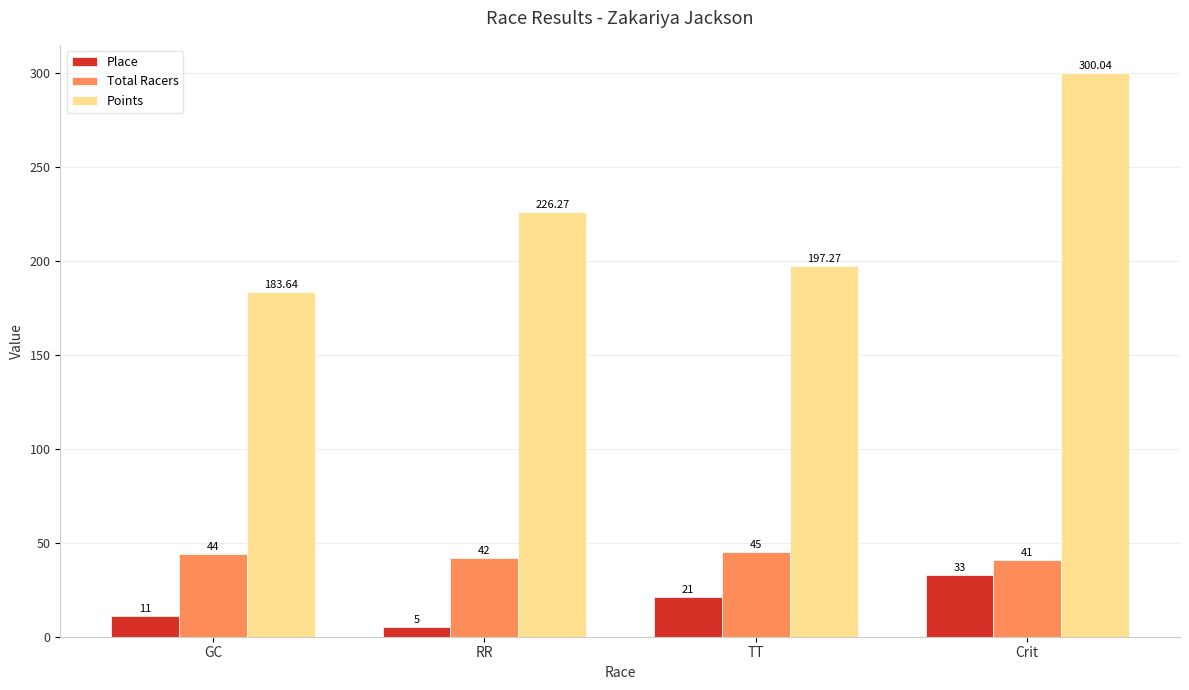

The Place series shows 21.0 at TT. True or false?

True